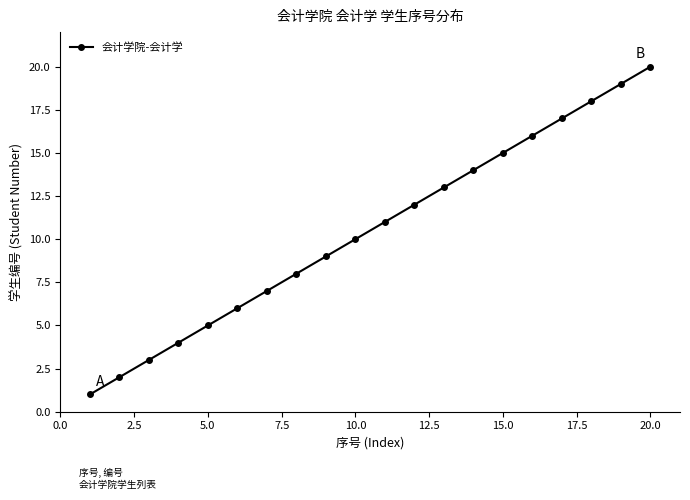

True or false: the data has more than 1 interior local peaks.

False